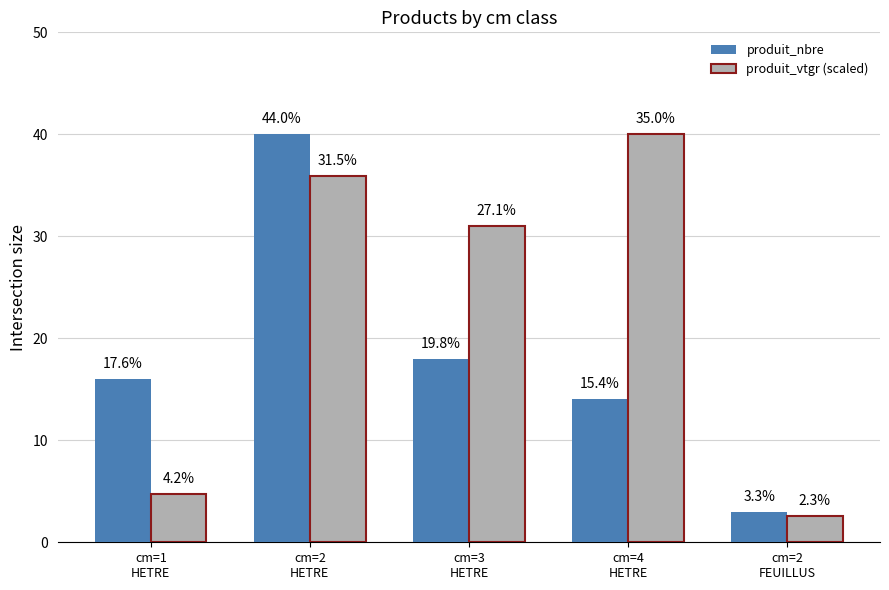

What are all the series names shown in the legend?

produit_nbre, produit_vtgr (scaled)